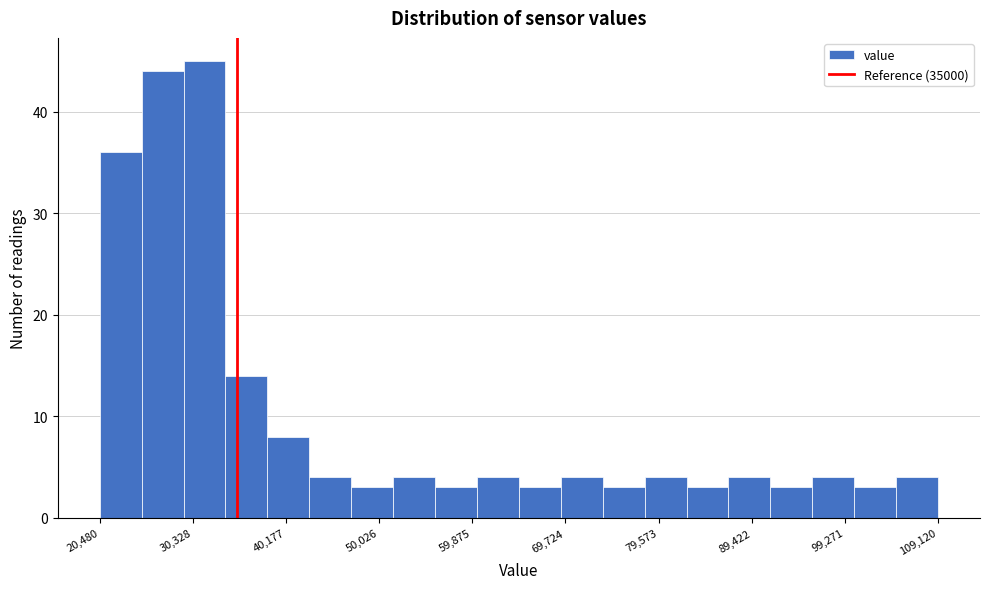

Reading left to right, transcribe this chart: for each bar, give the range it covers on the x-axis and its height. Neither the bar edges nor the heights are printed on the chart, so give them approximately, as read against the axes.

20000 to 25000: 36
25000 to 29000: 44
29000 to 34000: 45
34000 to 38000: 14
38000 to 43000: 8
43000 to 47000: 4
47000 to 52000: 3
52000 to 56000: 4
56000 to 60000: 3
60000 to 65000: 4
65000 to 69000: 3
69000 to 74000: 4
74000 to 78000: 3
78000 to 83000: 4
83000 to 87000: 3
87000 to 91000: 4
91000 to 96000: 3
96000 to 100000: 4
100000 to 105000: 3
105000 to 109000: 4